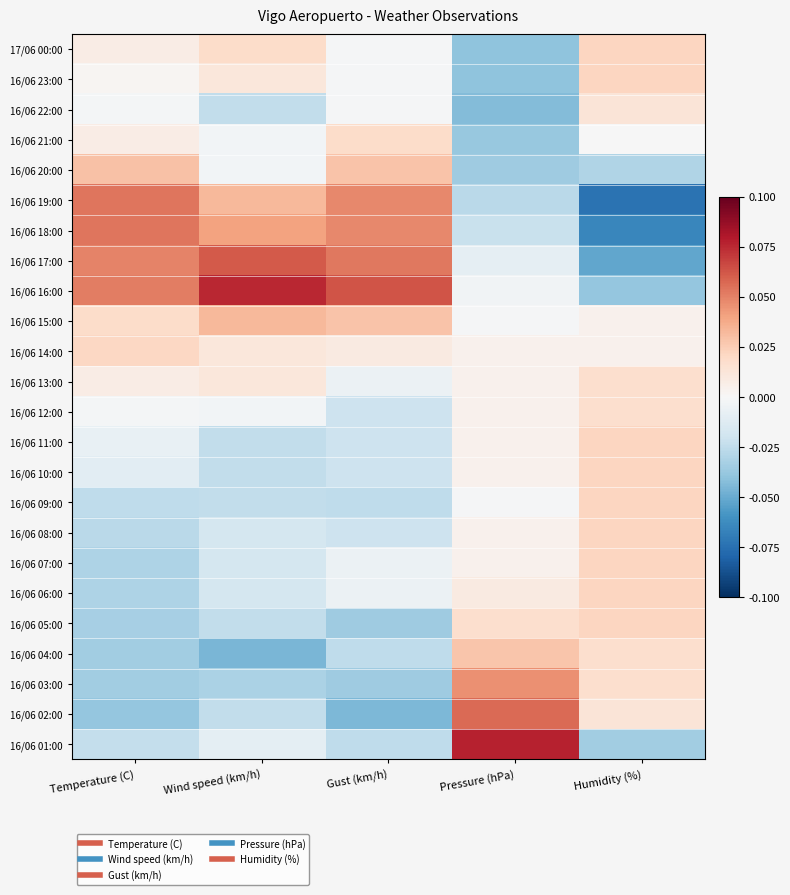

At how many categories does at least one series exceed 0?

5